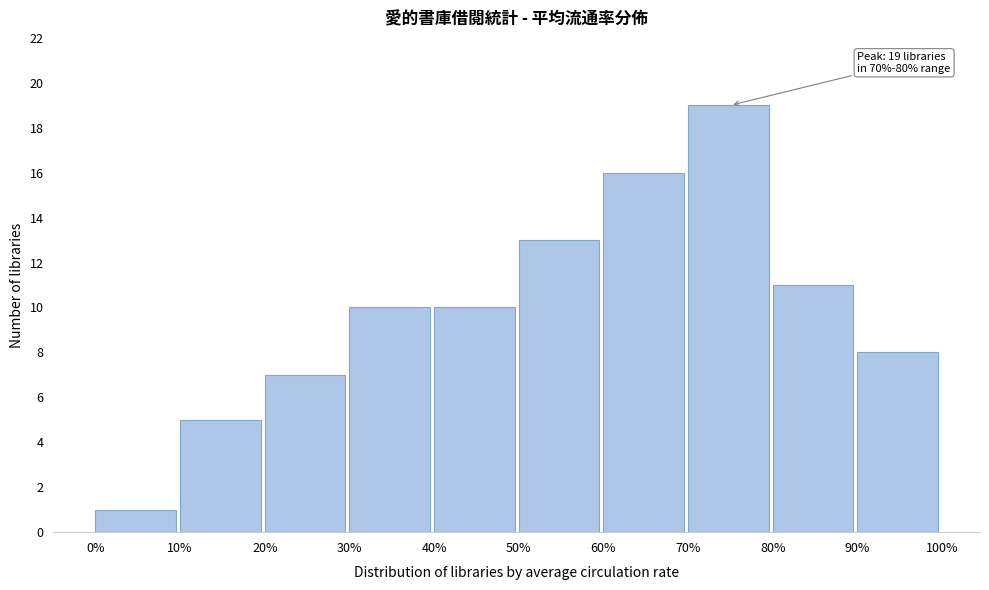

Reading left to right, list all the values displayed in this chart.

1	5	7	10	10	13	16	19	11	8